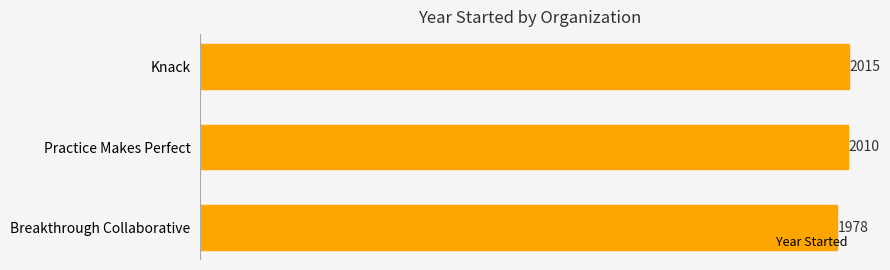

Reading top to bottom, transcribe all the data shown in this chart.

2015	2010	1978